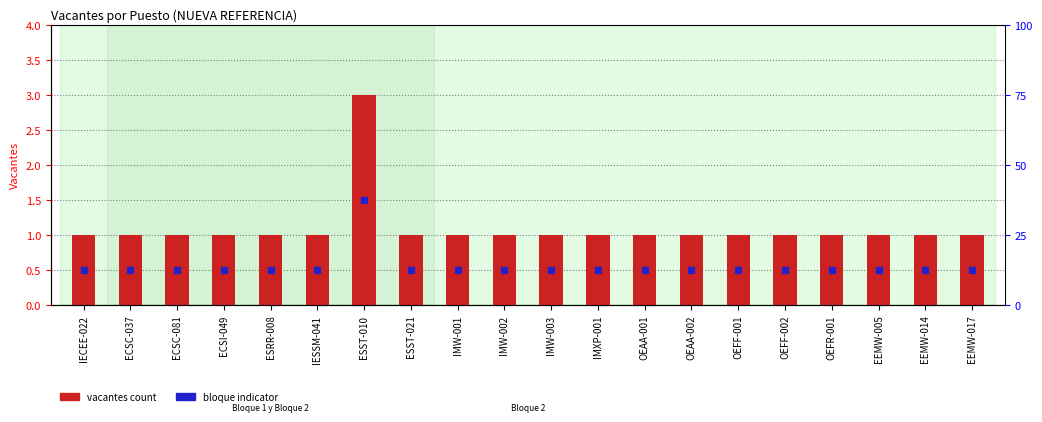

Is it true that the value at ESRR-008 is 2?

False